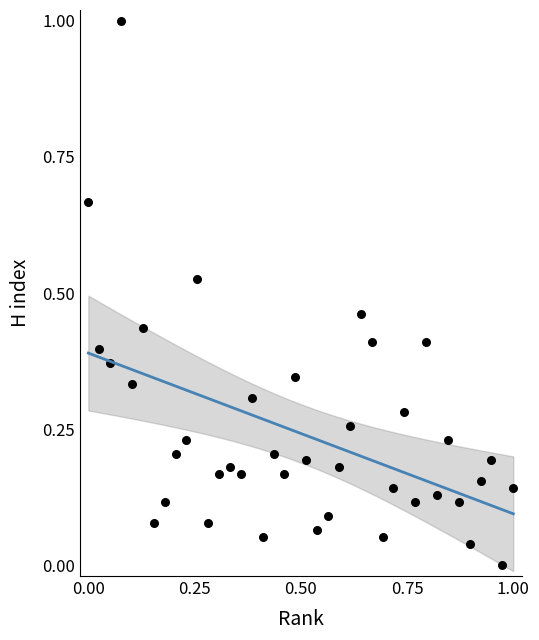

What is the range of Y values (max minus min)?

1.0